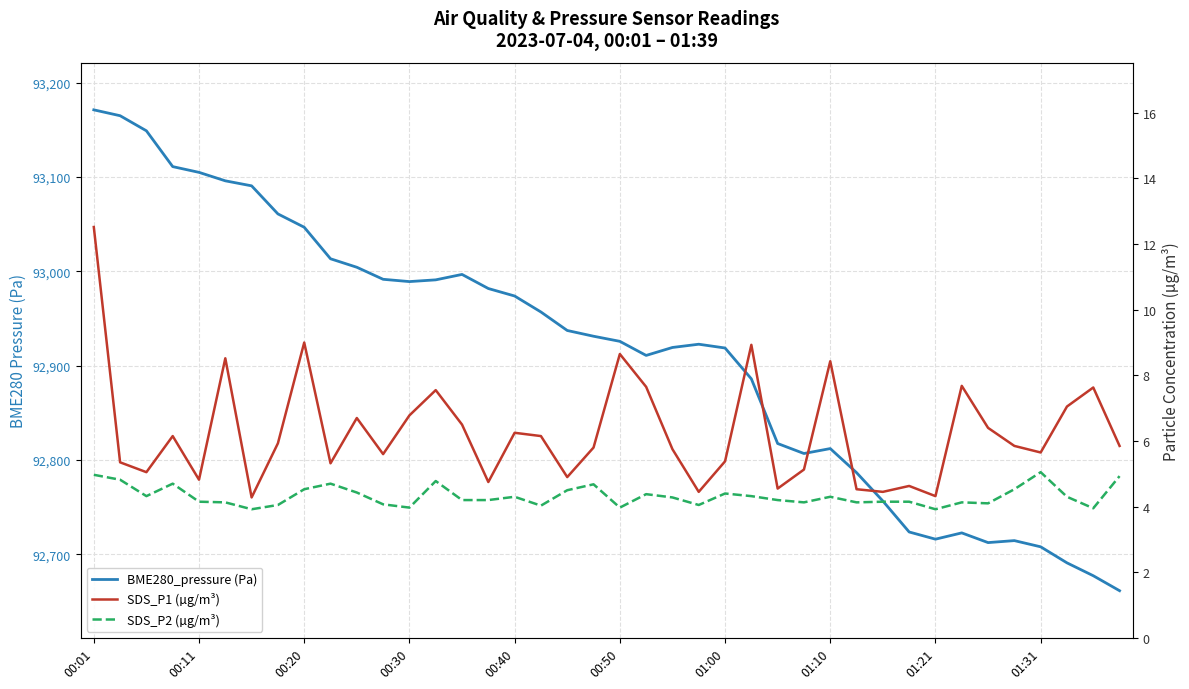

At how many categories does at least one series exceed 72749?

40